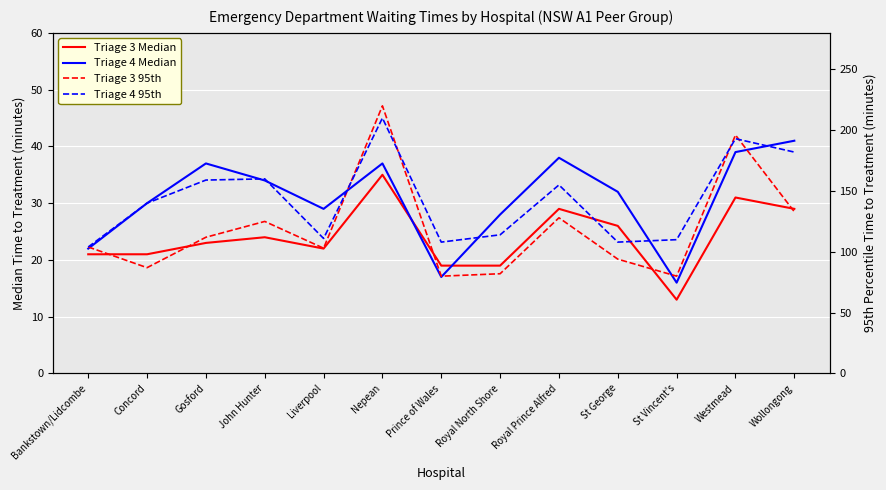

At Royal Prince Alfred, list the series in order from largest to smallest.

Triage 4 95th, Triage 3 95th, Triage 4 Median, Triage 3 Median